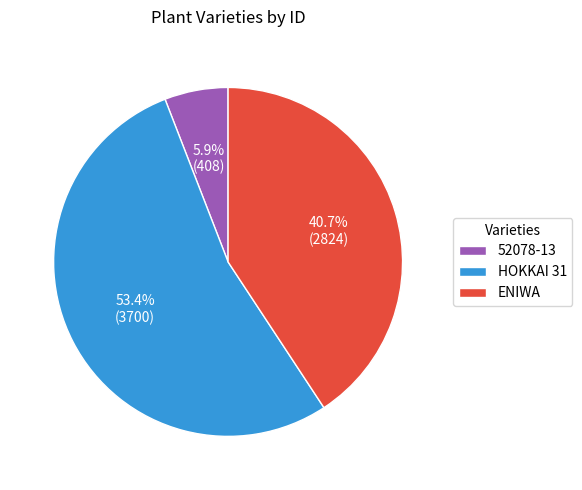

Approximately how many times larger is the value at HOKKAI 31 compared to ENIWA?

1.3